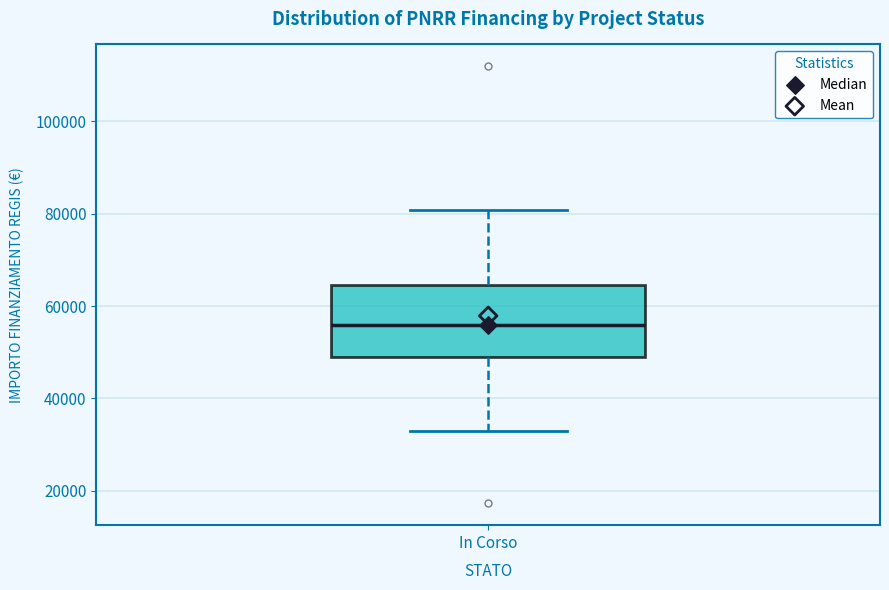

Where does the lower whisker of the box for In Corso end on the y-axis? The values are not printed on the chart, so give them approximately, as read against the axis.

32000